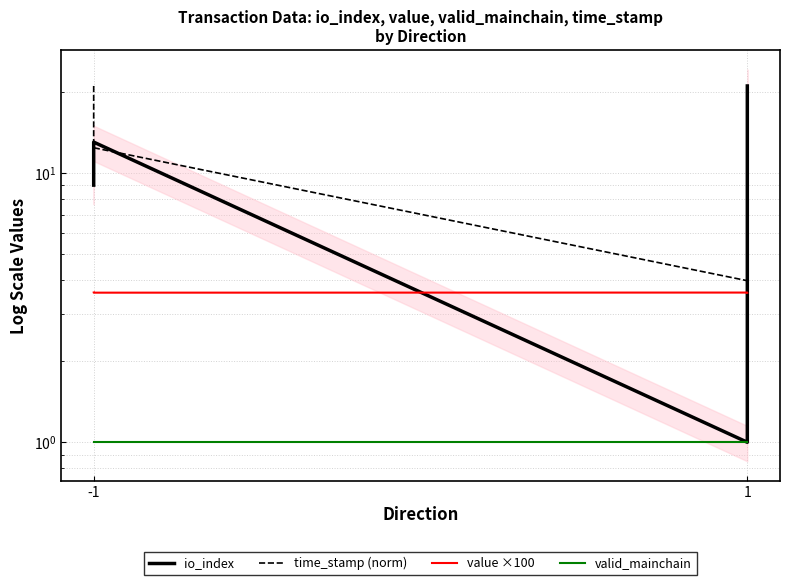

Does the chart display data point markers on the line(s)?

No